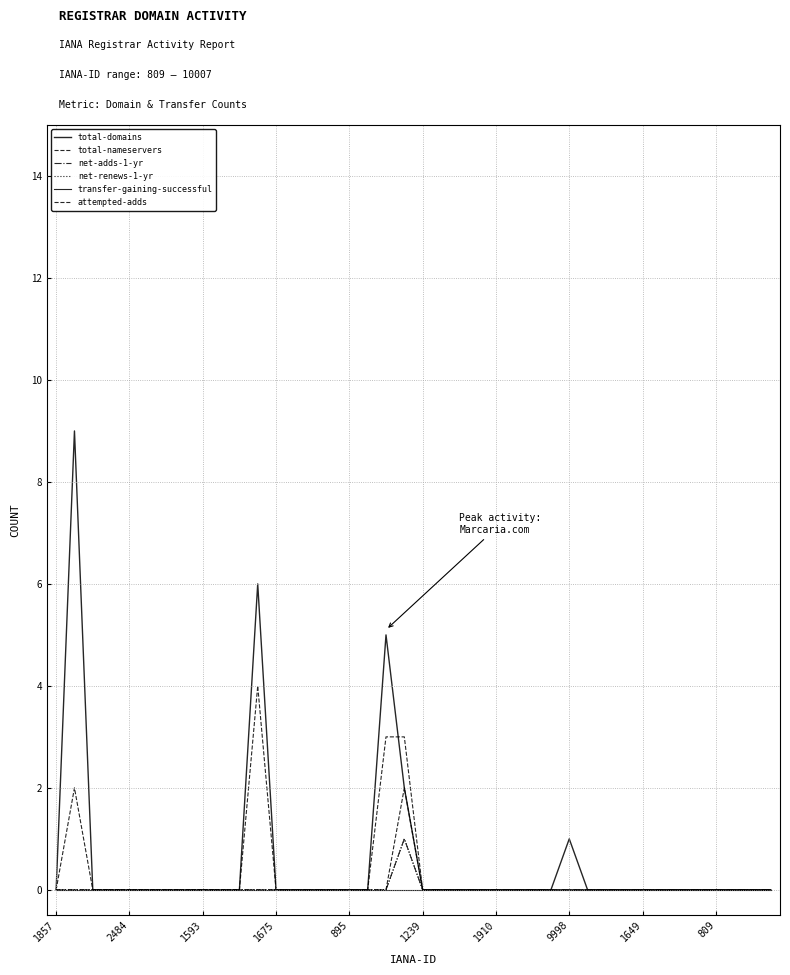

How many lines are shown in the chart?

6